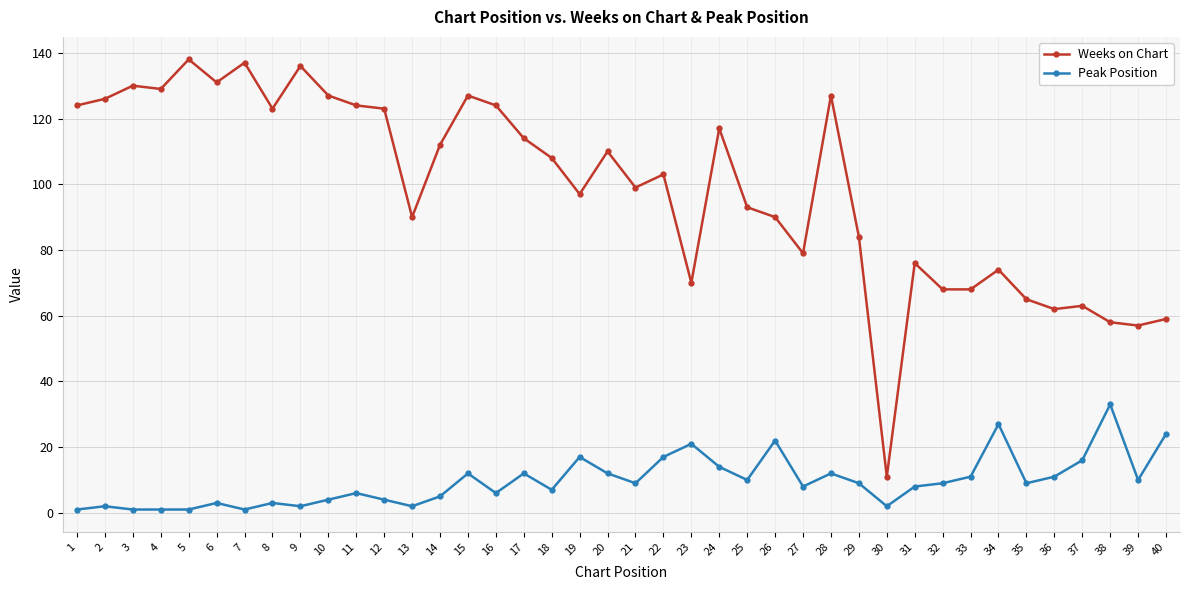

Which series has the largest total across all categories?

Weeks on Chart